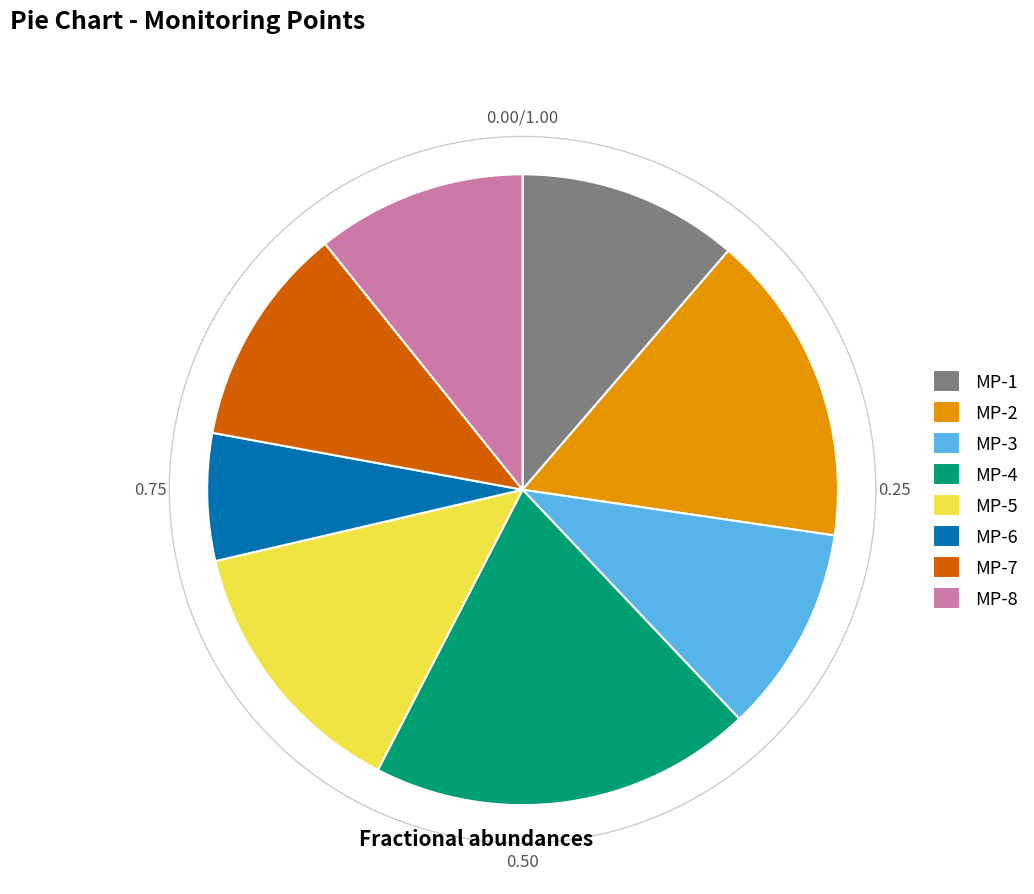

Count the number of slices in the pie.

8